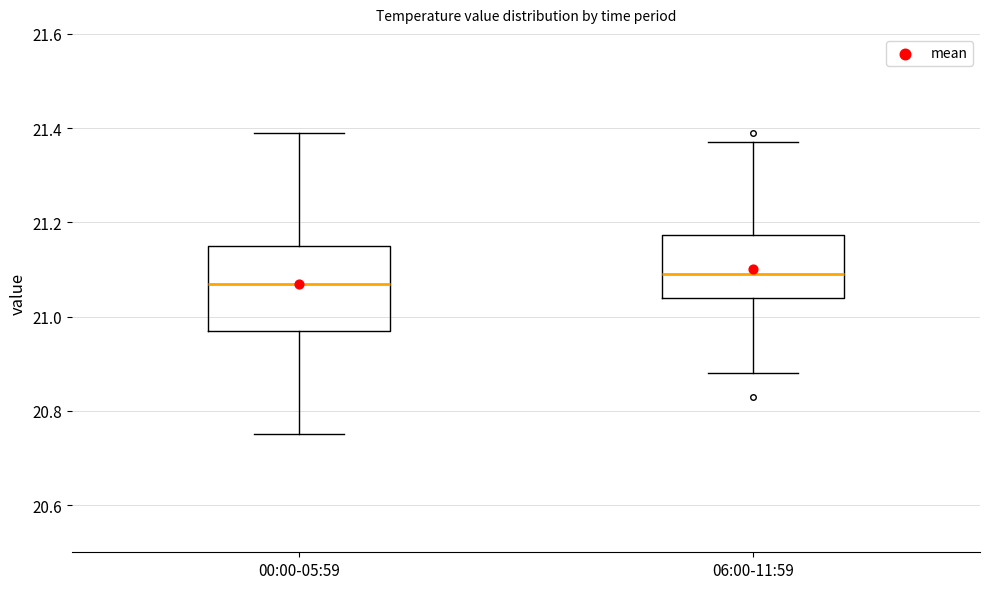

Reading left to right, read every box against the y-axis: the position of its median line, the range the box covers, and the ends of its whiskers. The values are not printed on the chart, so give them approximately, as read against the axis.

00:00-05:59: median 21.08, box 20.98 to 21.16, whiskers 20.76 to 21.40
06:00-11:59: median 21.10, box 21.04 to 21.18, whiskers 20.88 to 21.38